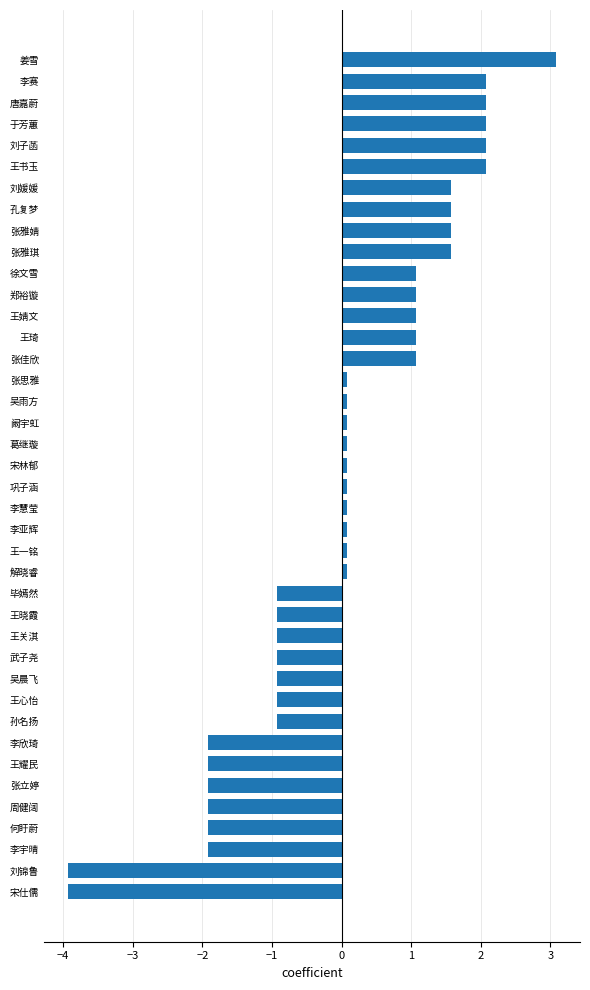

What is the change in value from 徐文雪 to 毕嫣然?

-2.0